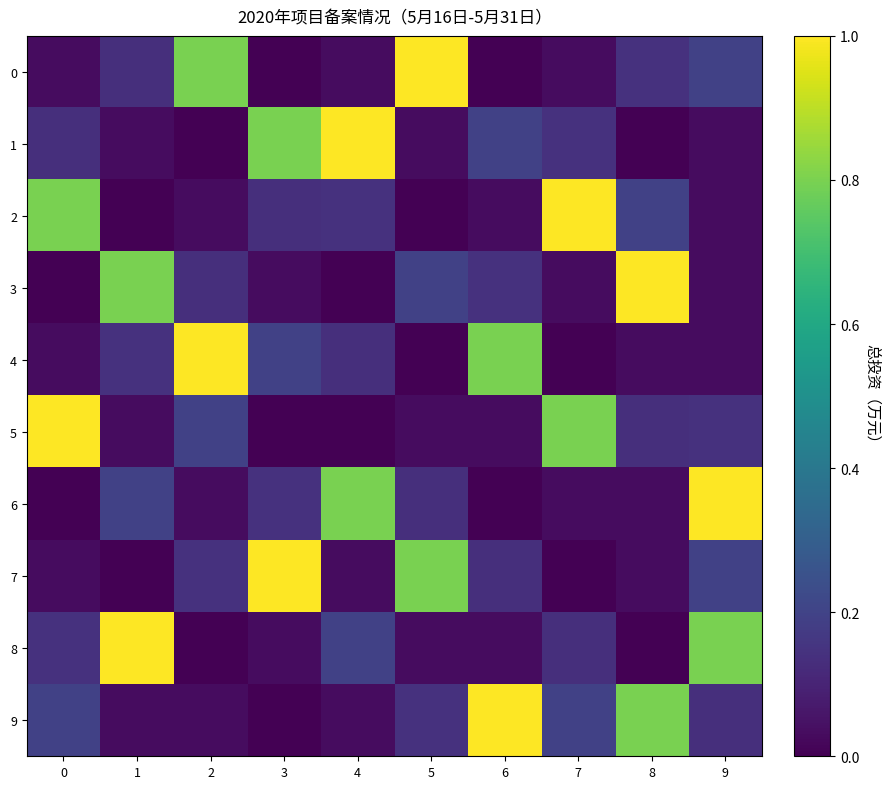

Count the number of categories in the chart.

10